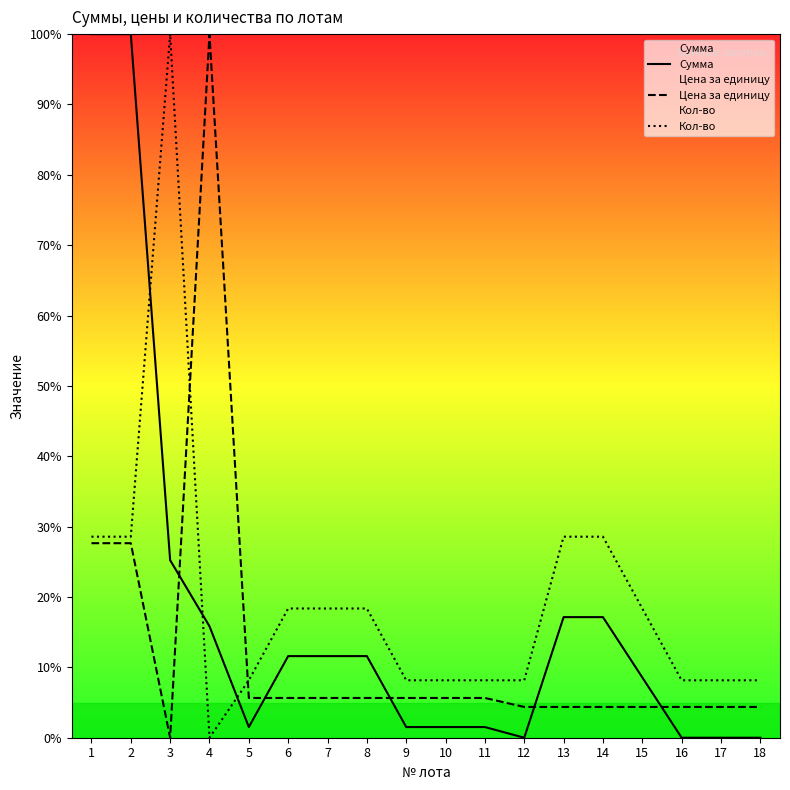

Reading left to right, what are all the values shown in this chart?

Сумма: 100.0	100.0	25.2	15.8	1.5	11.6	11.6	11.6	1.5	1.5	1.5	0.0	17.1	17.1	8.6	0.0	0.0	0.0
Цена за единицу: 27.6	27.6	0.0	100.0	5.6	5.6	5.6	5.6	5.6	5.6	5.6	4.4	4.4	4.4	4.4	4.4	4.4	4.4
Кол-во: 28.6	28.6	100.0	0.0	8.2	18.4	18.4	18.4	8.2	8.2	8.2	8.2	28.6	28.6	18.4	8.2	8.2	8.2